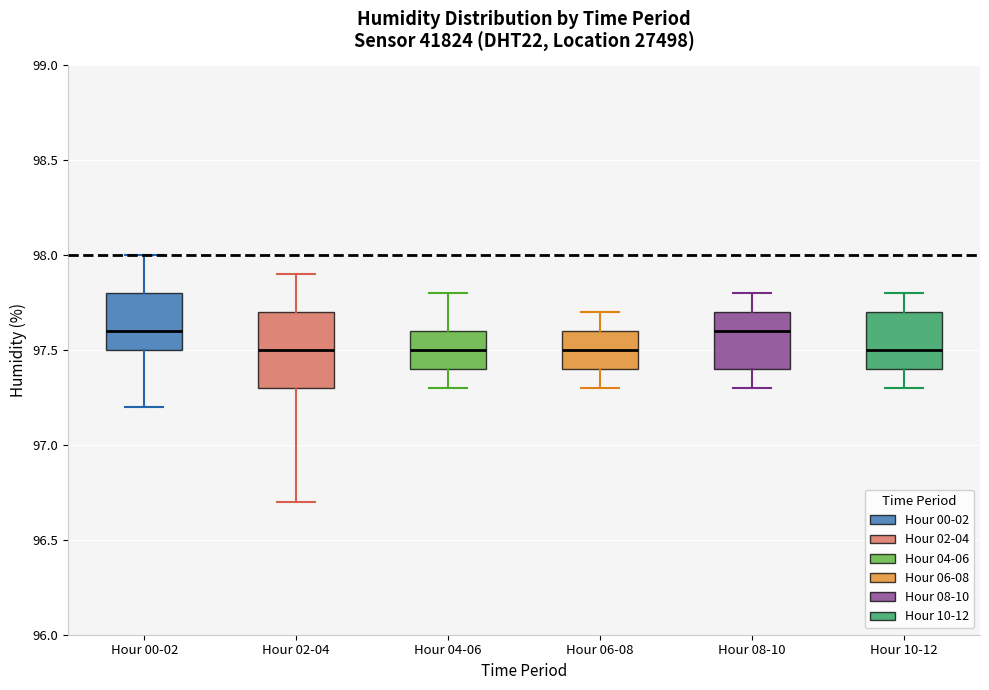

Where does the lower whisker of the box for Hour 08-10 end on the y-axis? The values are not printed on the chart, so give them approximately, as read against the axis.

97.3